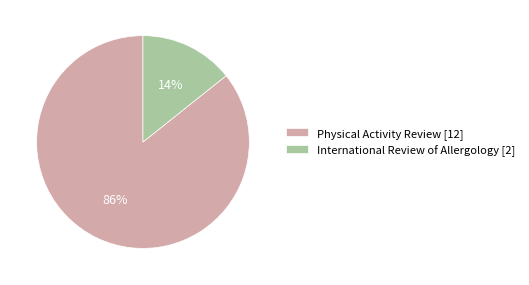

To the nearest percent, what is the combined percentage of International Review of Allergology [2] and Physical Activity Review [12]?

100%